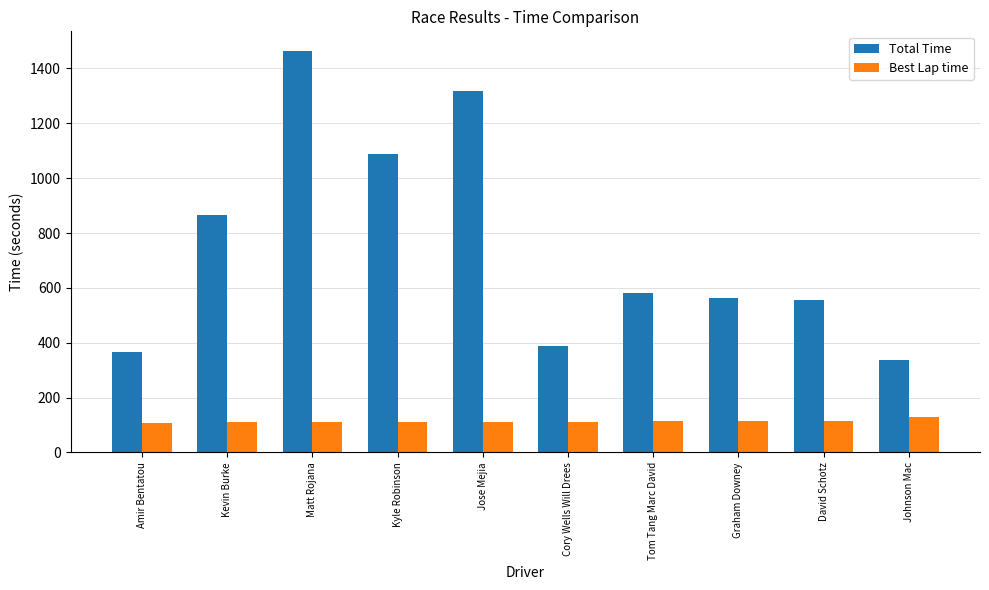

What is the label of the 2nd bar from the left?

Kevin Burke